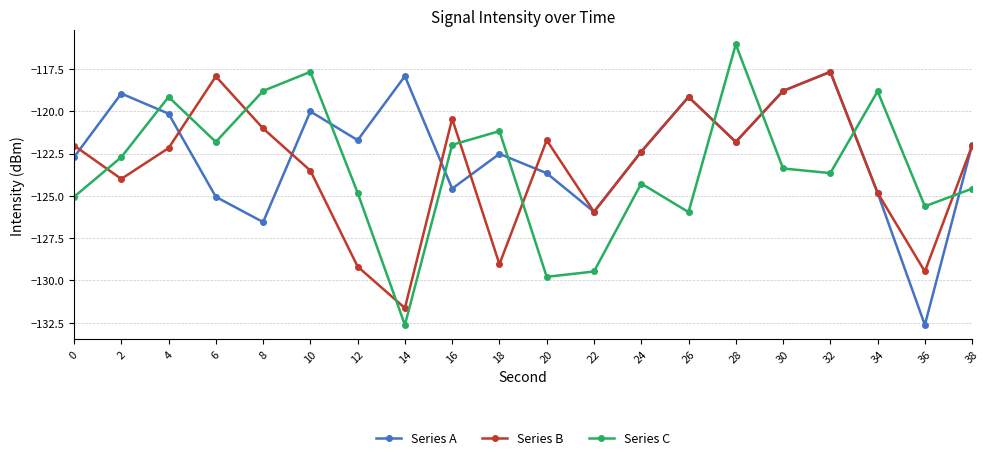

What is the average value of the Series B series?

-123.2